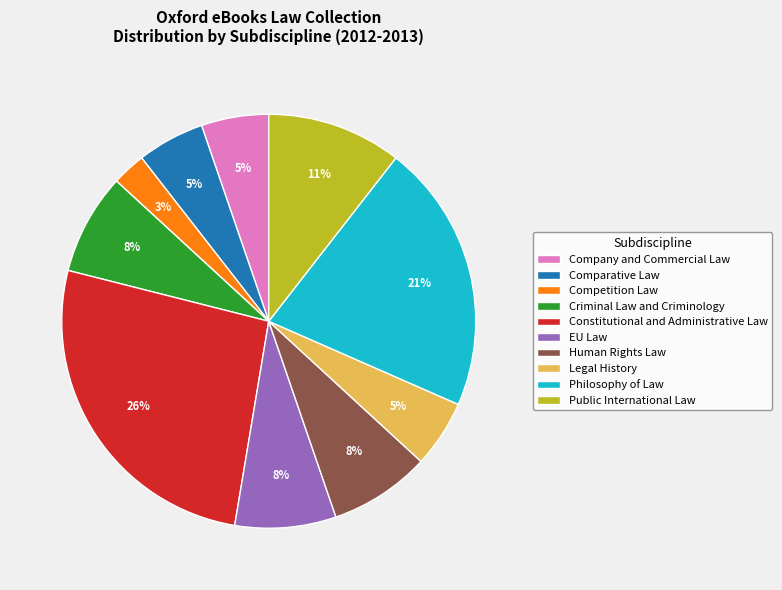

Combined, do EU Law and Comparative Law account for over 50%?

No